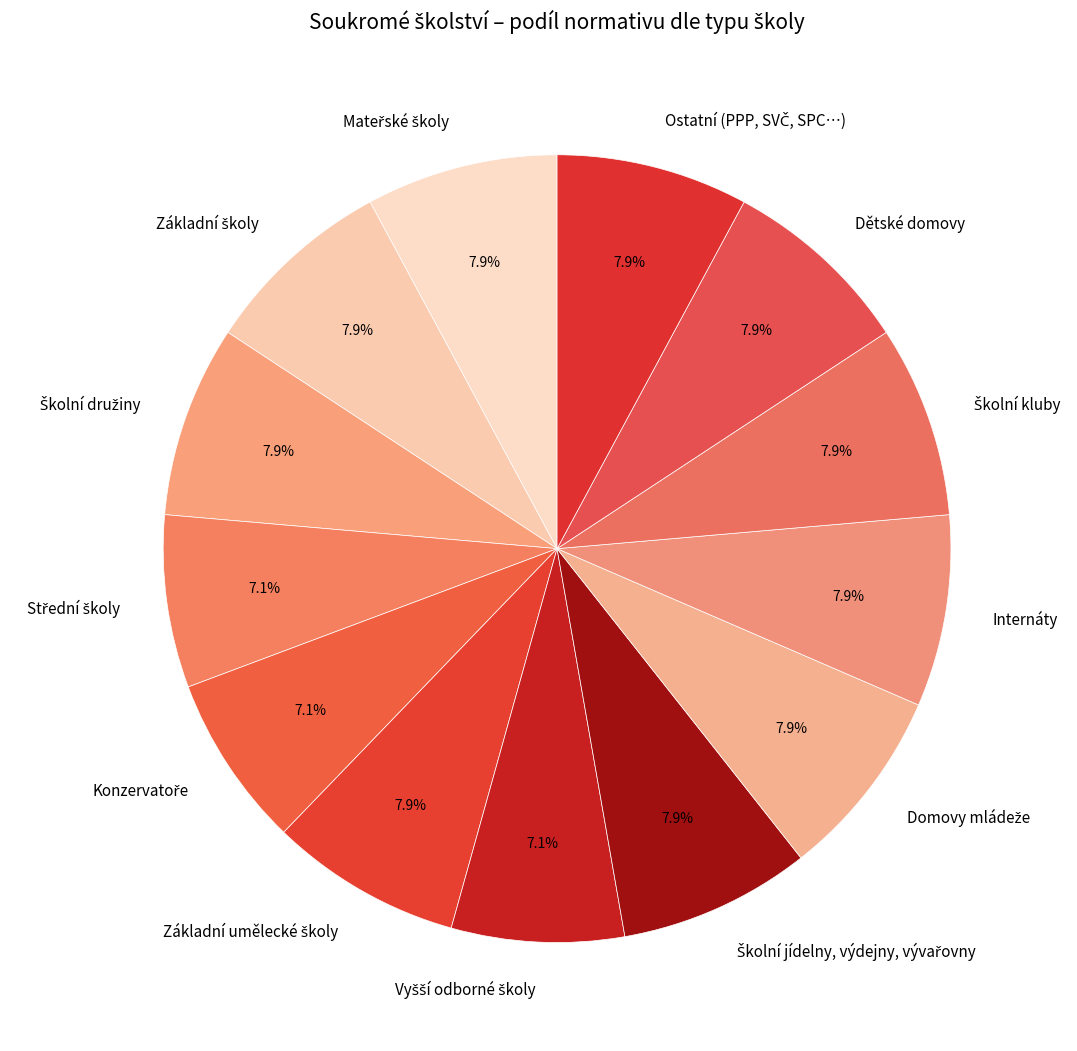

How many segments does this pie chart have?

13